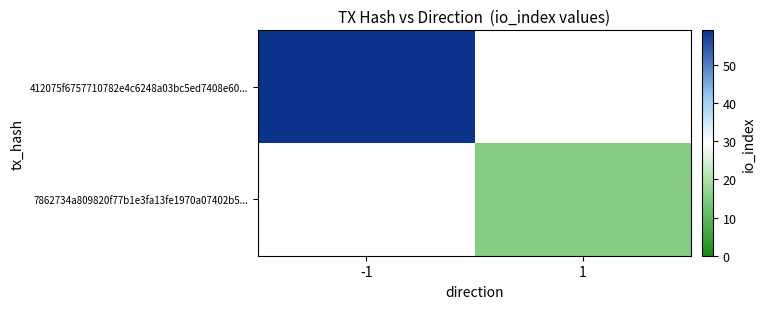

Rank the categories by 7862734a809820f77b1e3fa13fe1970a07402b5... value from highest to lowest.

-1, 1